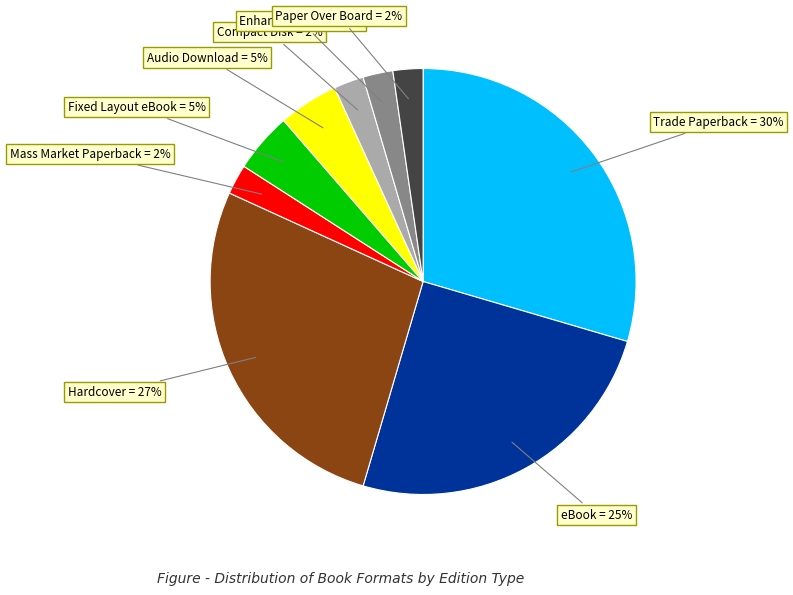

To the nearest percent, what is the combined percentage of Paper Over Board and Audio Download?

7%